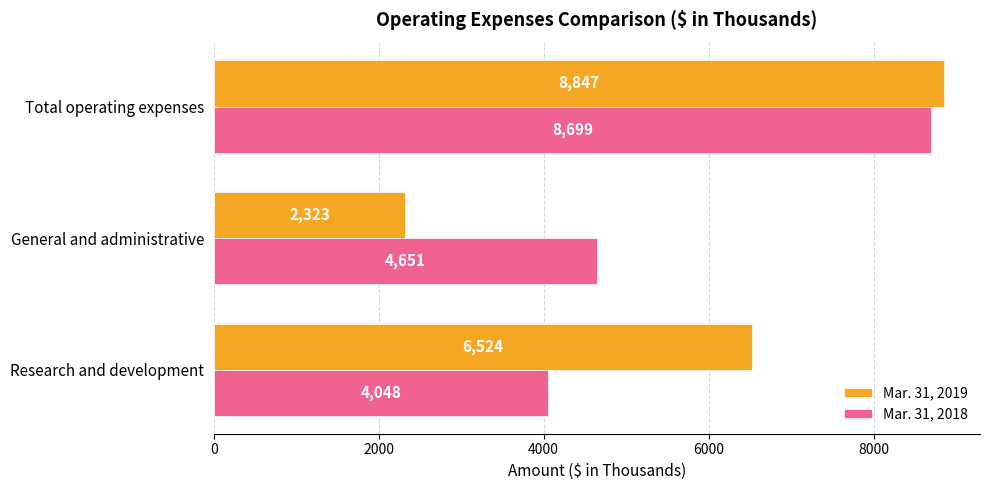

Rank the series at Total operating expenses from lowest to highest value.

Mar. 31, 2018, Mar. 31, 2019